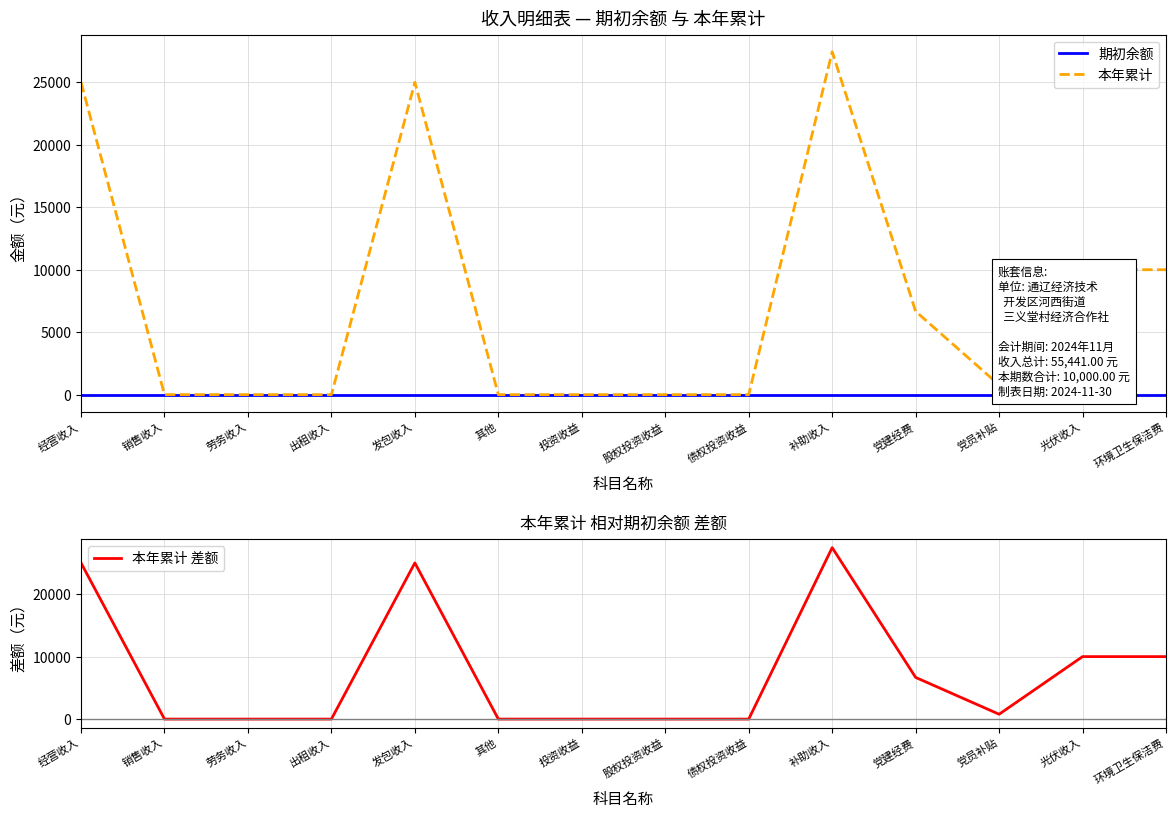

What is the difference between the maximum and minimum values in the 本年累计 series?

27441